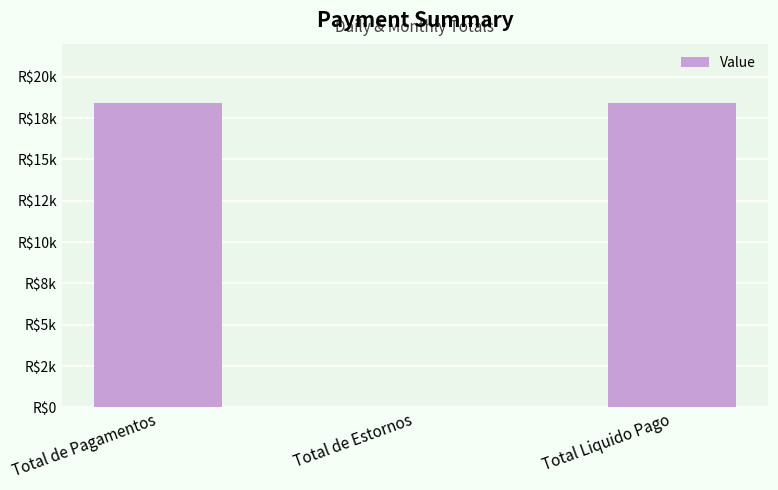

What is the difference between the maximum and minimum values?

18438.7